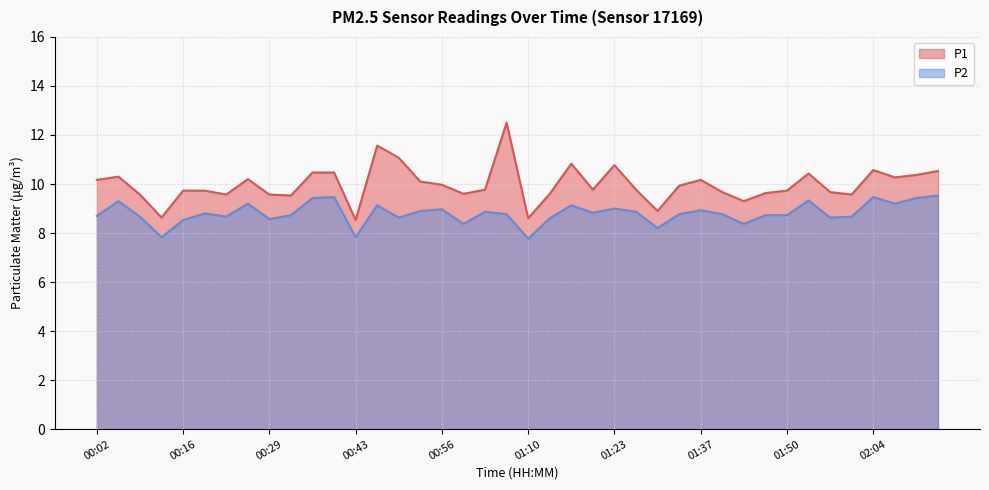

Rank the series by their maximum value, from highest to lowest.

P1, P2